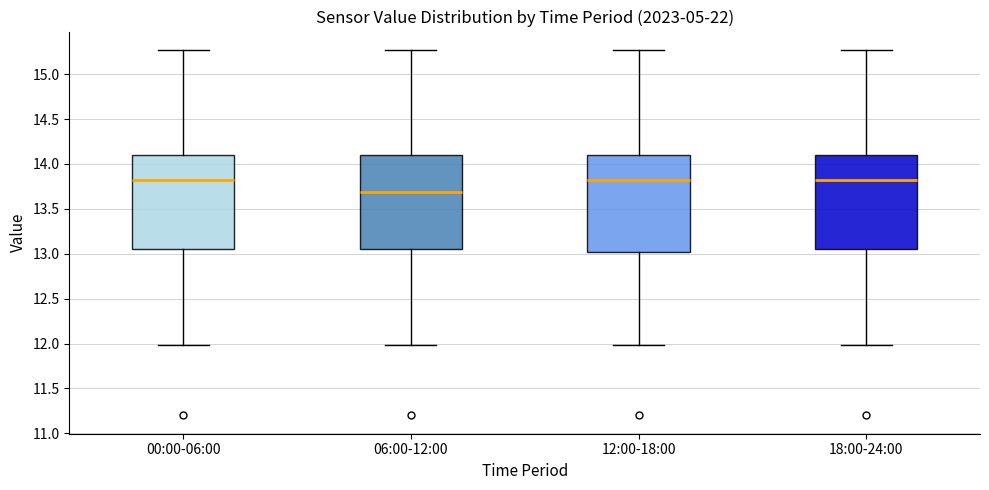

Where is the upper edge of the box for 12:00-18:00 on the y-axis? The values are not printed on the chart, so give them approximately, as read against the axis.

14.10